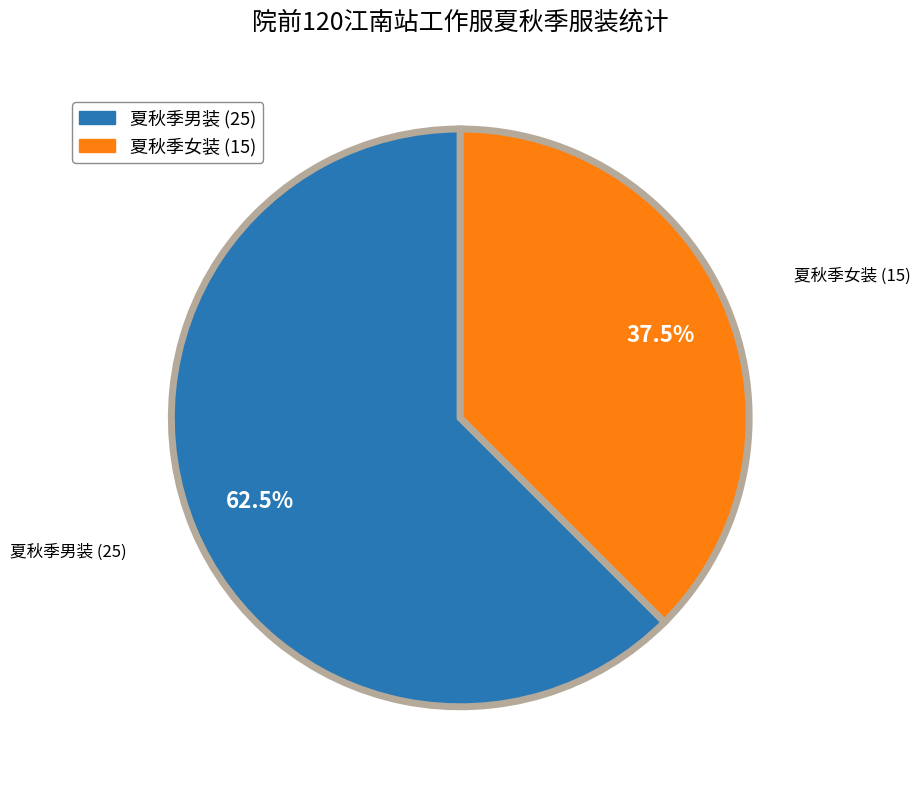

How many segments does this pie chart have?

2